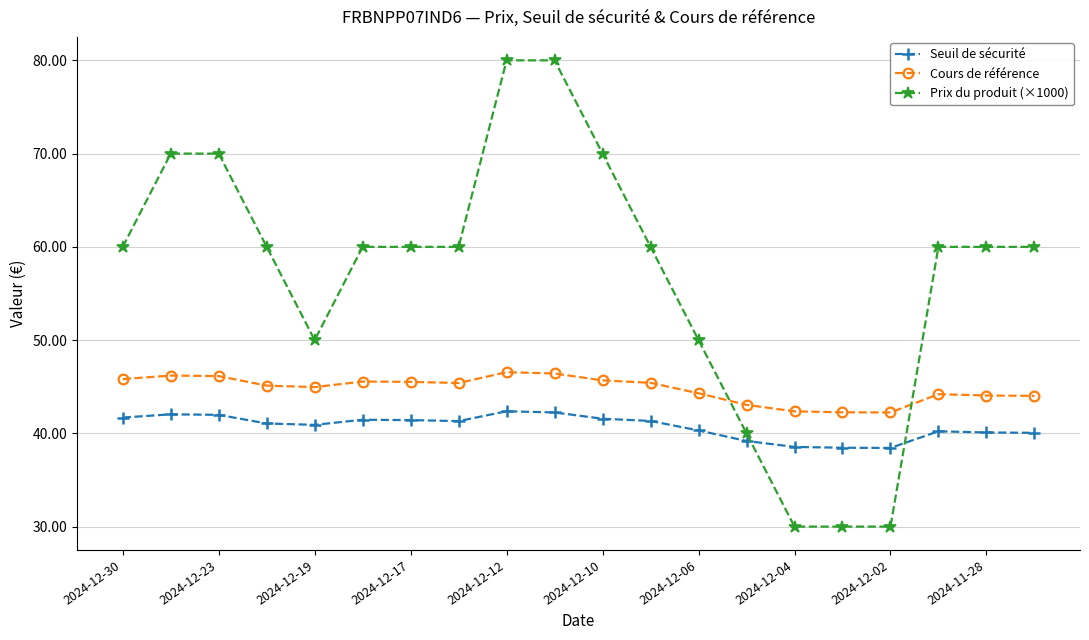

What is the lowest value of the Prix du produit (×1000) series?

30.0